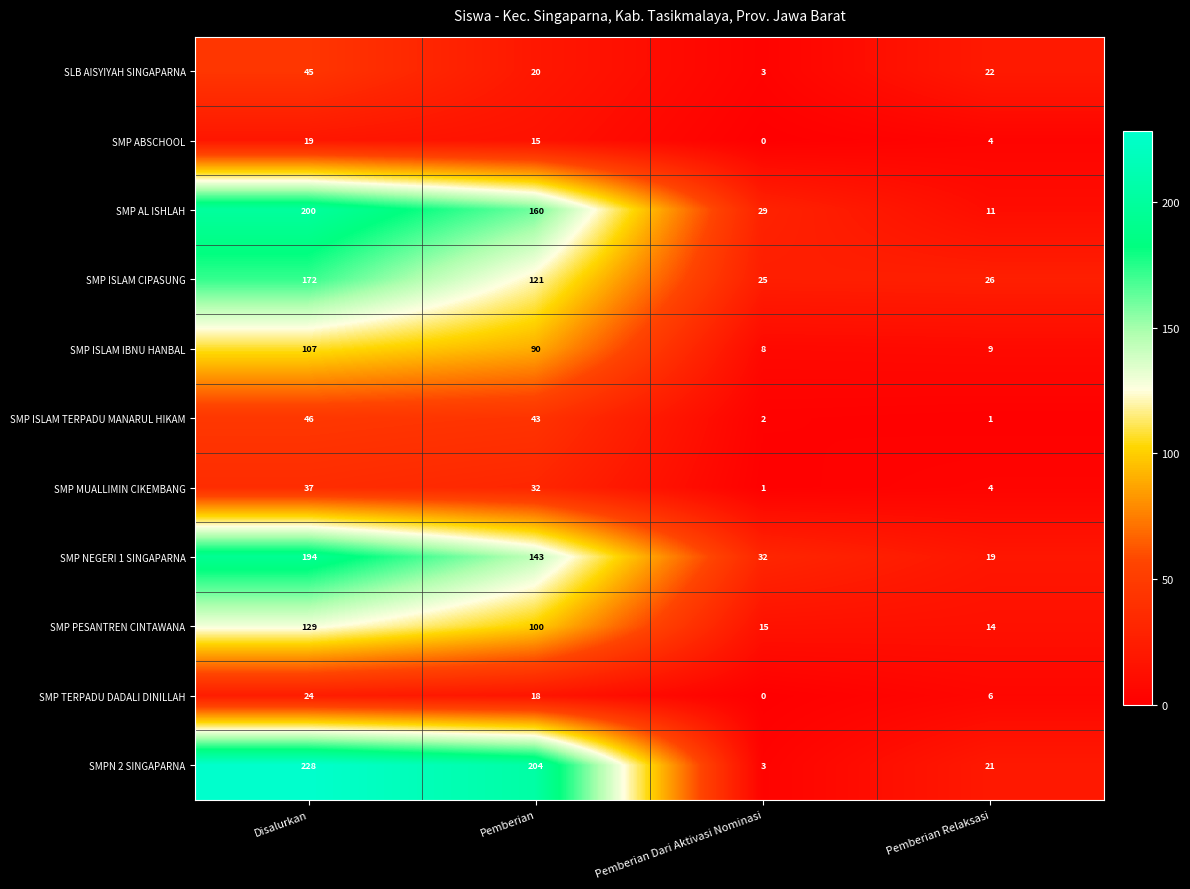

What is the difference between the second highest and second lowest values in the SMP NEGERI 1 SINGAPARNA series?

111